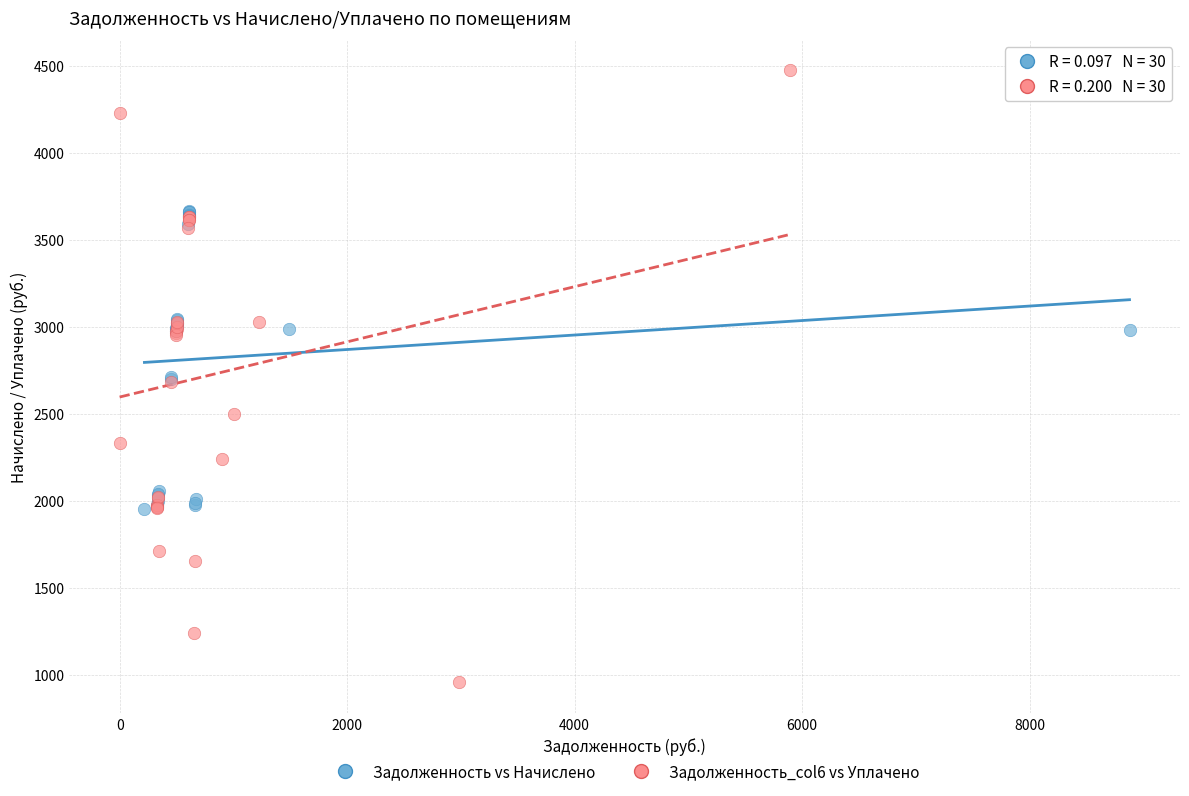

Which series has the widest spread of Y values?

Задолженность_col6 vs Уплачено